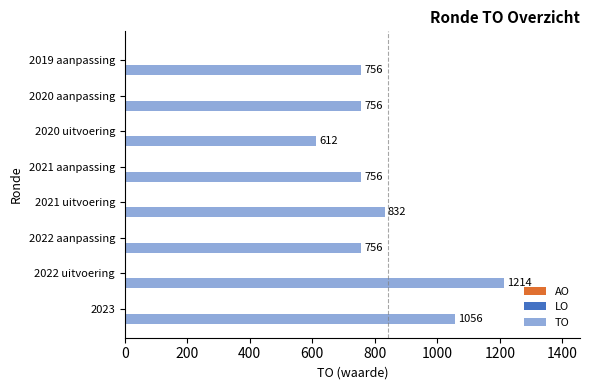

Are the bars horizontal?

Yes